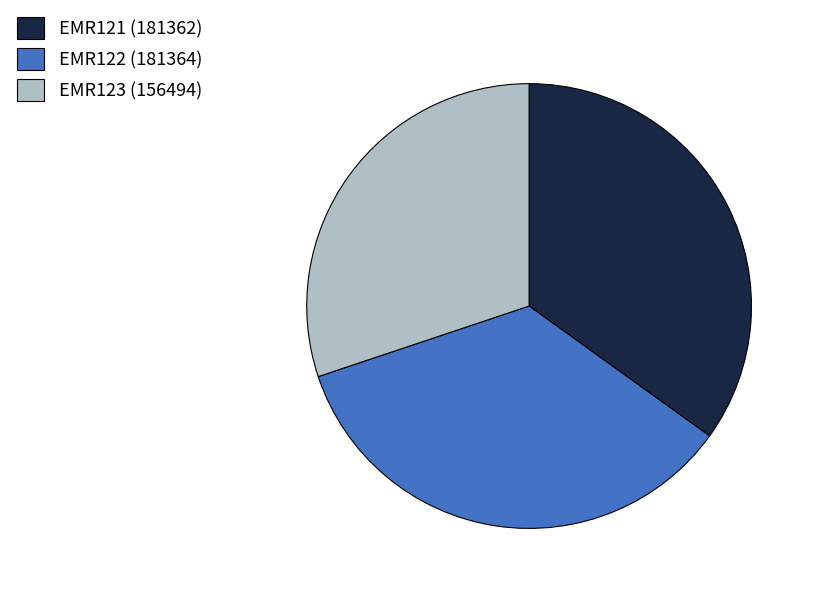

Which category has the smallest portion of the pie?

EMR123 (156494)